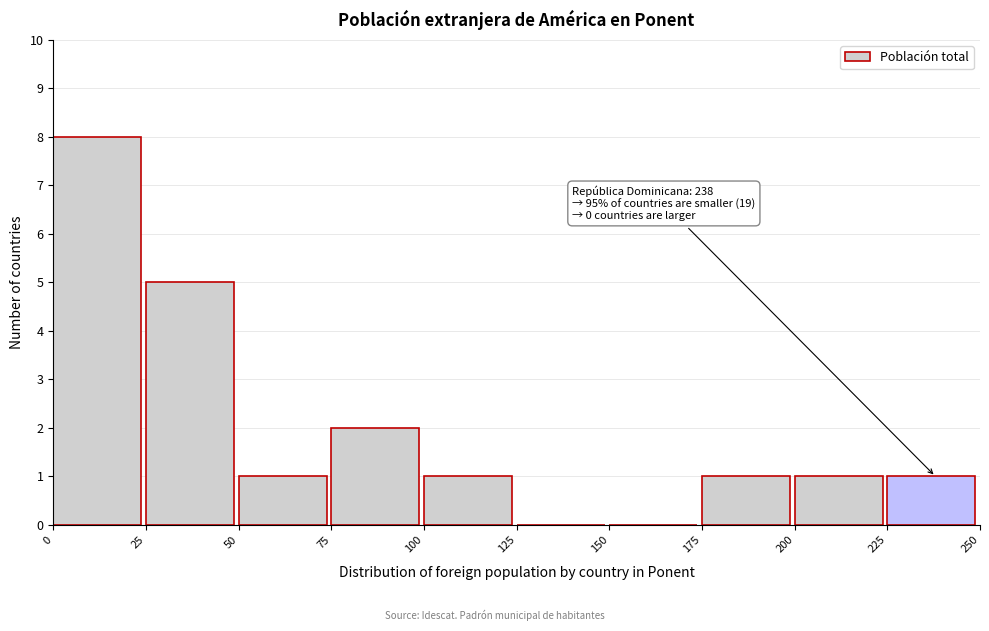

Which range on the x-axis has the tallest bar?

0 to 25